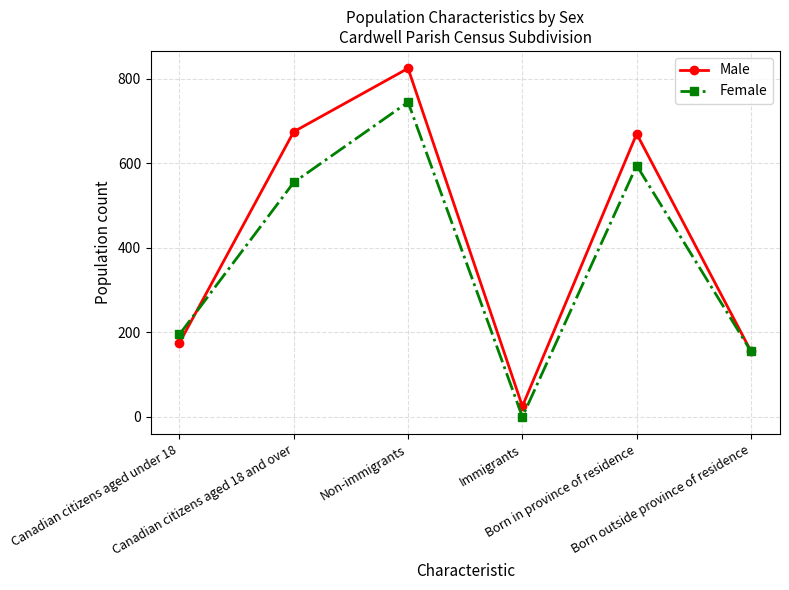

Where do Female and Male first cross each other?

Canadian citizens aged under 18 and Canadian citizens aged 18 and over